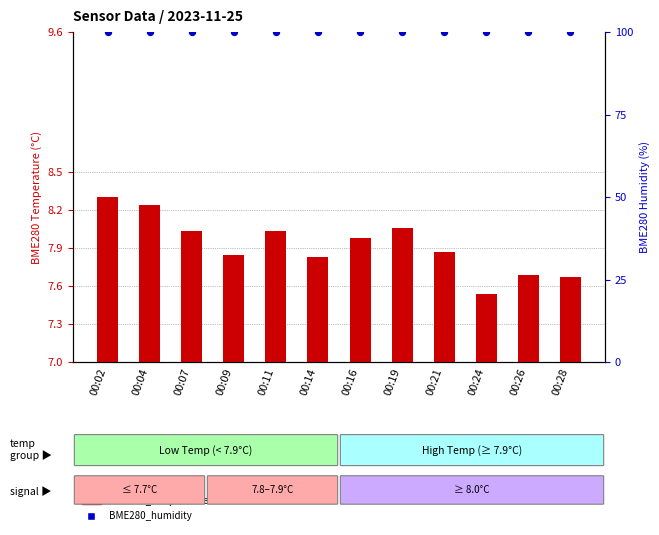

Which series has the widest spread of Y values?

BME280_temperature